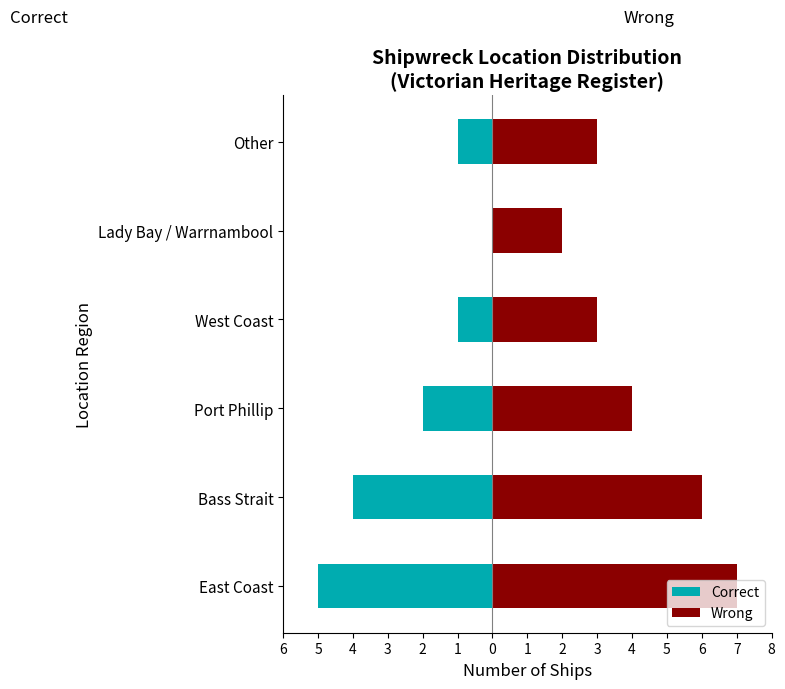

Reading left to right, transcribe all the data shown in this chart.

Correct: 6=-5	5=-4	4=-2	3=-1	2=0	1=-1
Wrong: 6=7	5=6	4=4	3=3	2=2	1=3